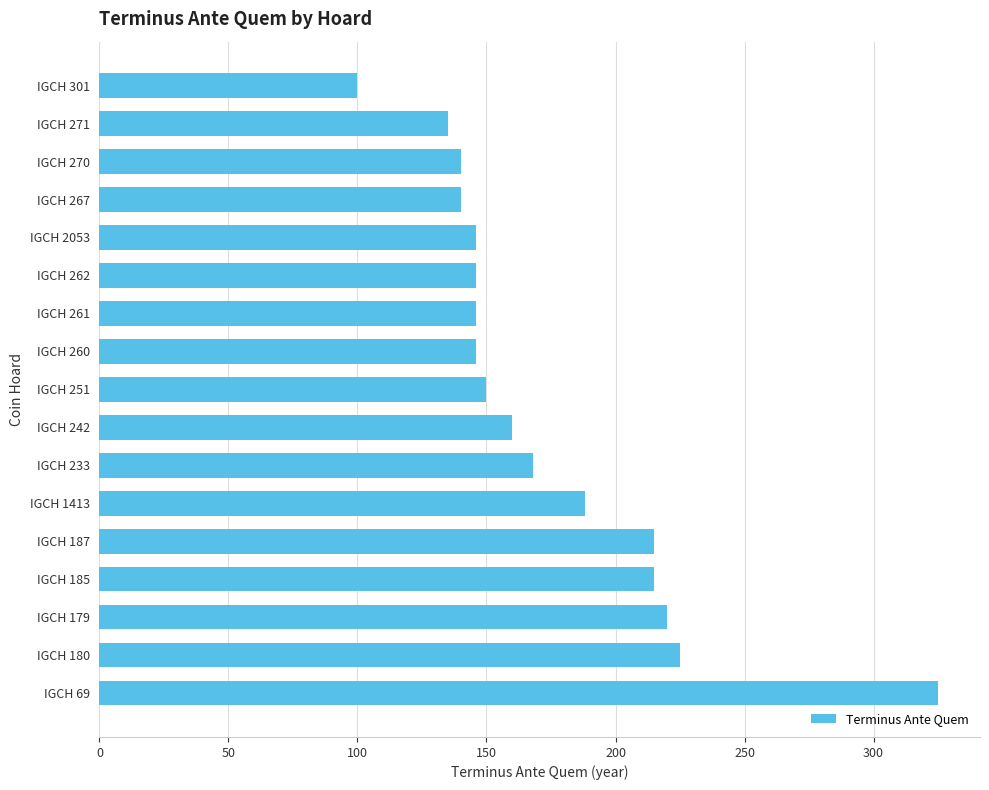

What is the difference between the maximum and minimum values?

225